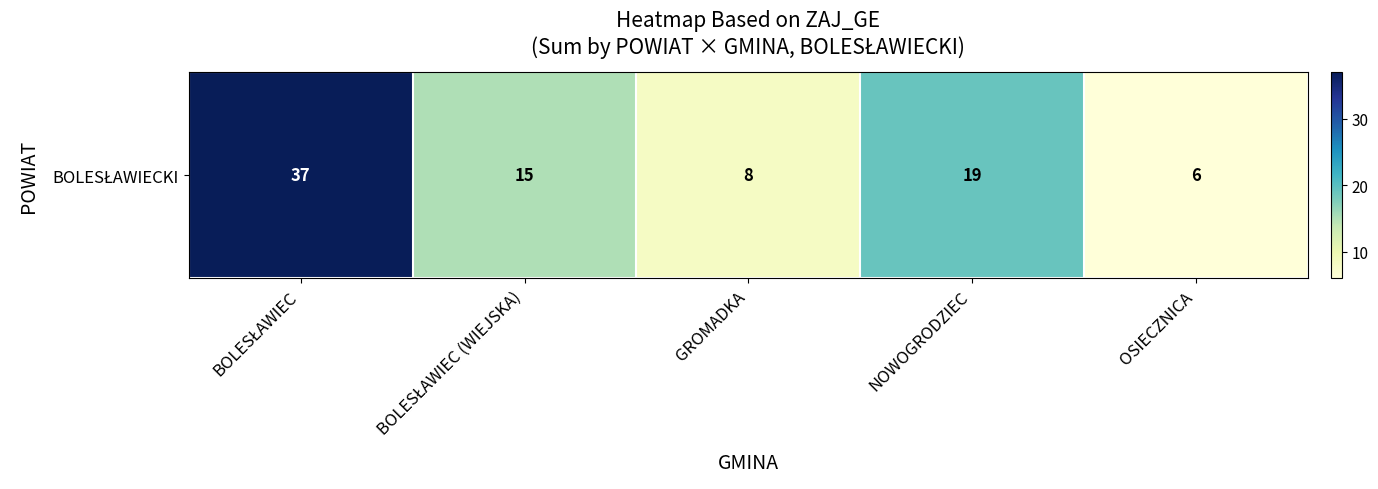

How many categories are shown in the chart?

5